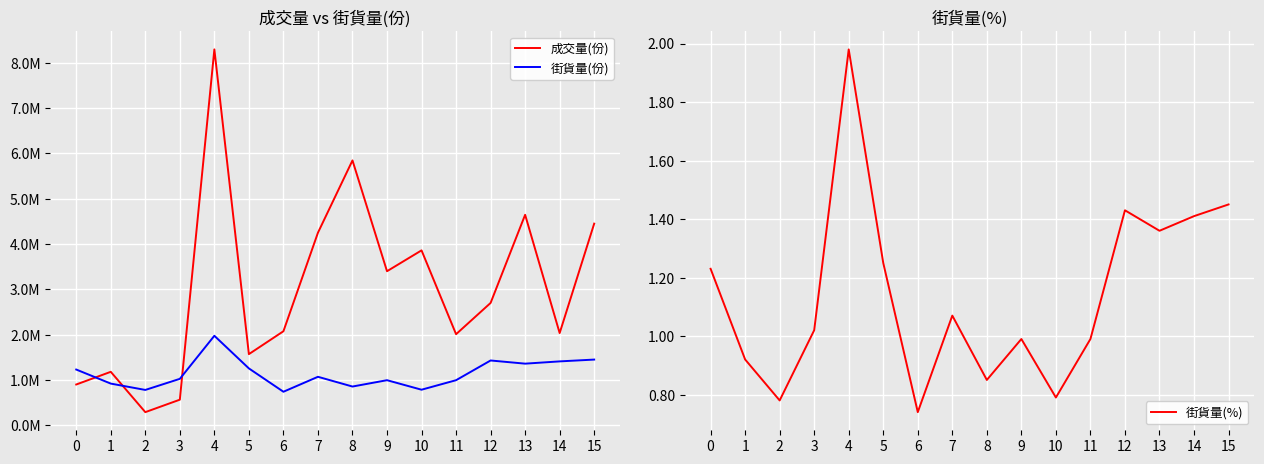

At which category is the sum across all series the highest?

4